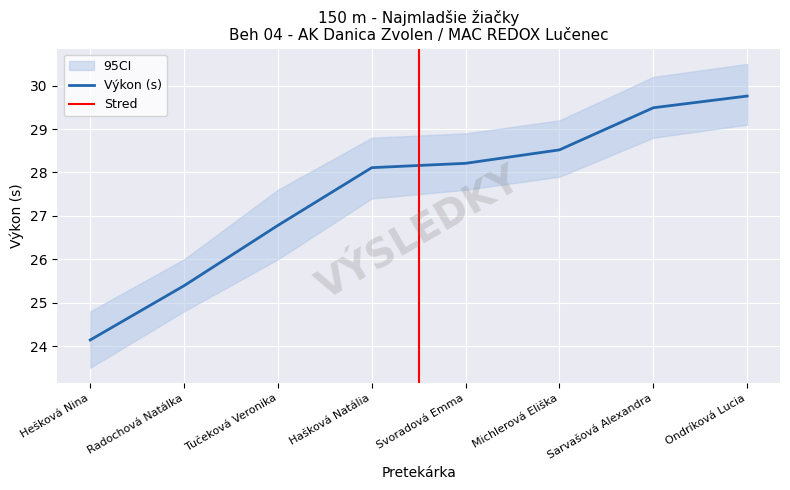

Reading left to right, extract all data points from this chart.

Hešková Nina=24.1	Radochová Natálka=25.4	Tučeková Veronika=26.8	Hašková Natália=28.1	Svoradová Emma=28.2	Michlerová Eliška=28.5	Sarvašová Alexandra=29.5	Ondríková Lucia=29.8